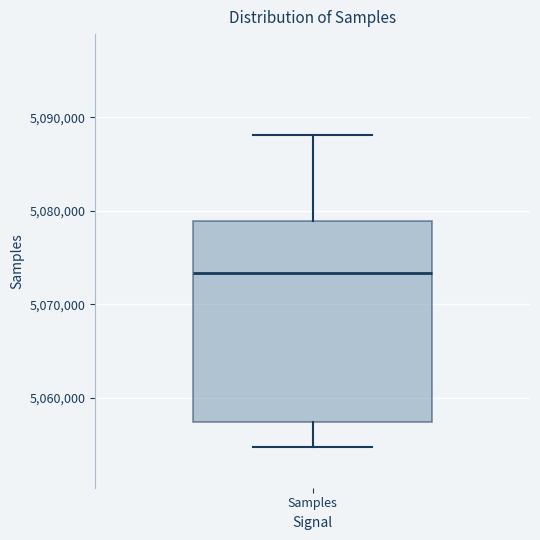

Transcribe this box plot: give where the median line is, the range the box spans, and where the two whiskers end, as read against the y-axis. The values are not printed on the chart, so give them approximately, as read against the axis.

median 5073000, box 5057000 to 5079000, whiskers 5055000 to 5088000